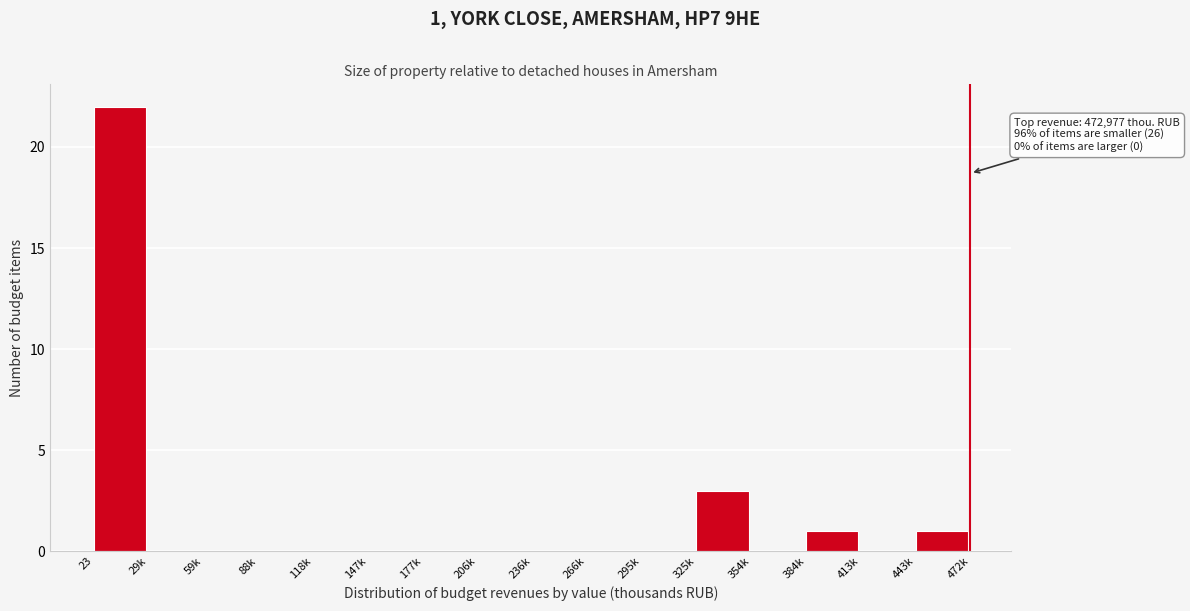

Reading right to left, extract all data points from this chart.

443k=1	413k=0	384k=1	354k=0	325k=3	295k=0	266k=0	236k=0	206k=0	177k=0	147k=0	118k=0	88k=0	59k=0	29k=0	23=22